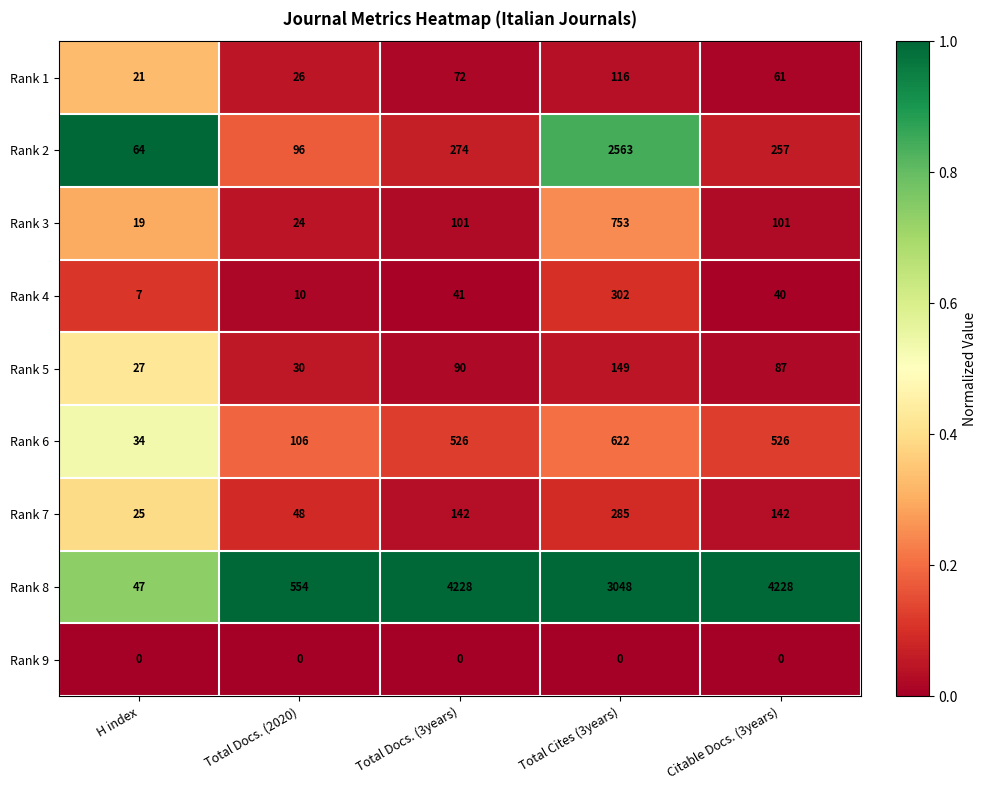

The value of Rank 1 at H index is 21. True or false?

True